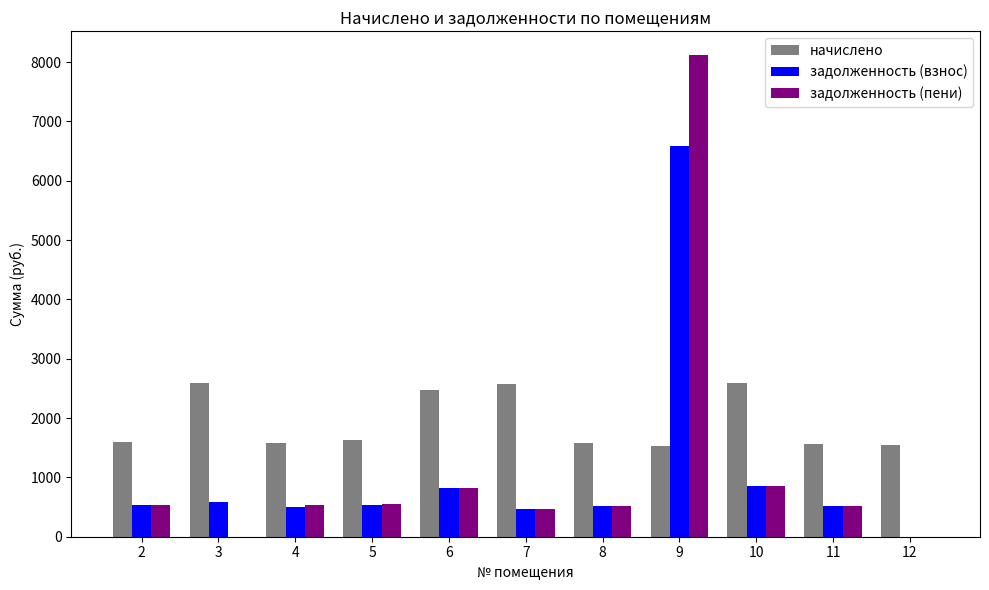

What is the average value of the задолженность (взнос) series?

1084.9